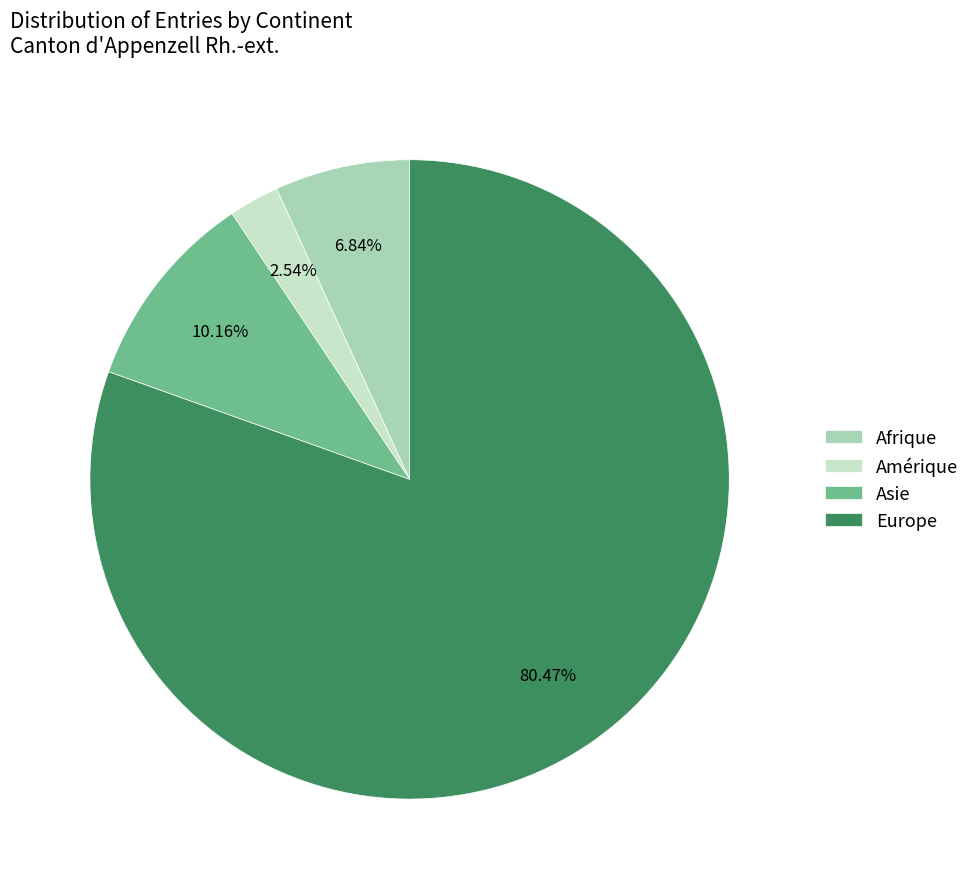

How many segments does this pie chart have?

4